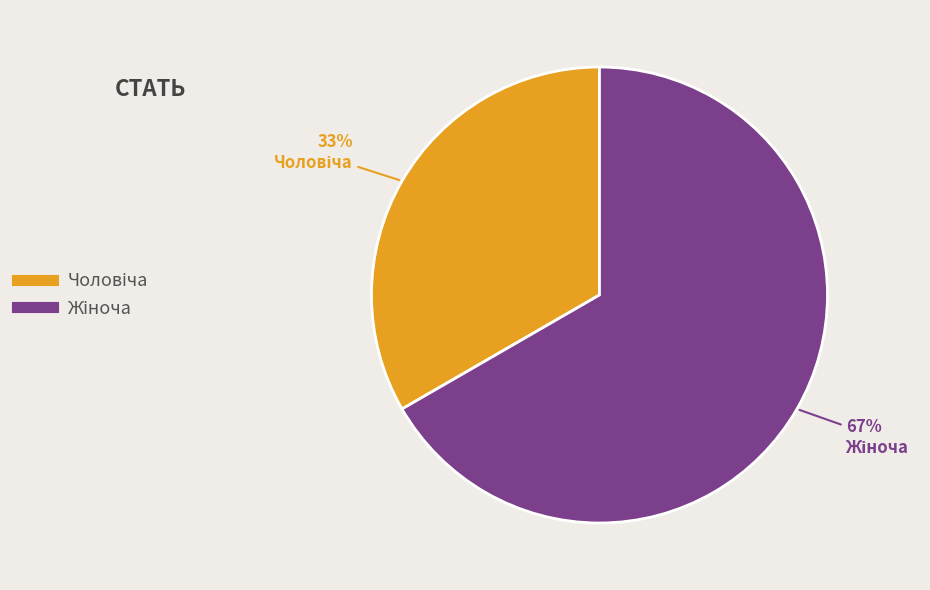

Count the number of slices in the pie.

2